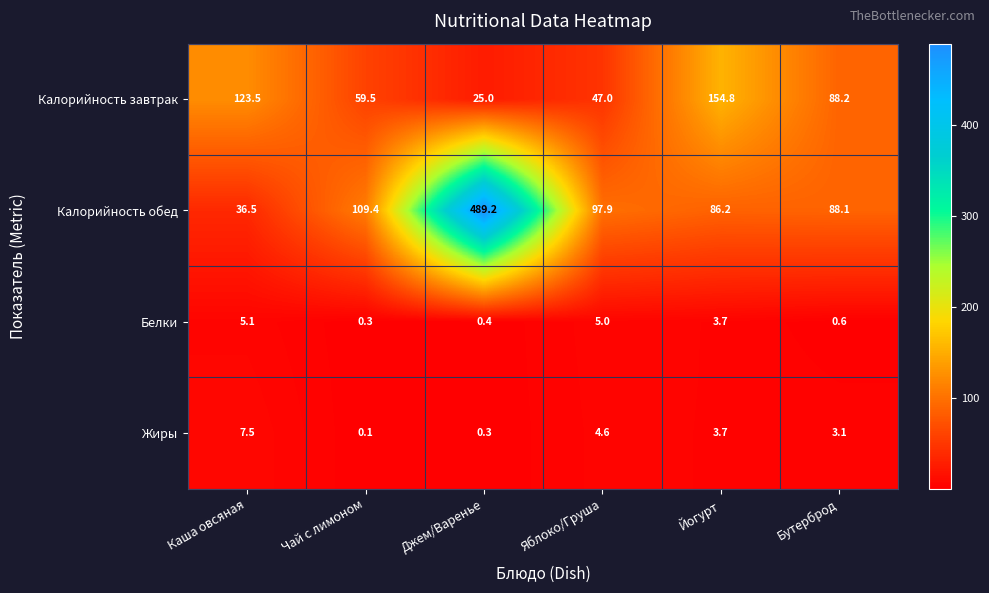

How many categories are shown in the chart?

6